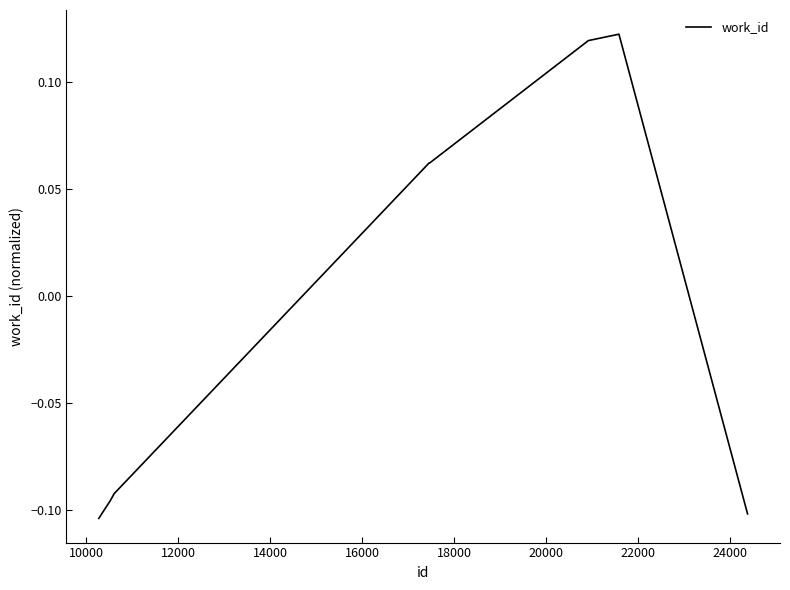

How many values are above zero?

5